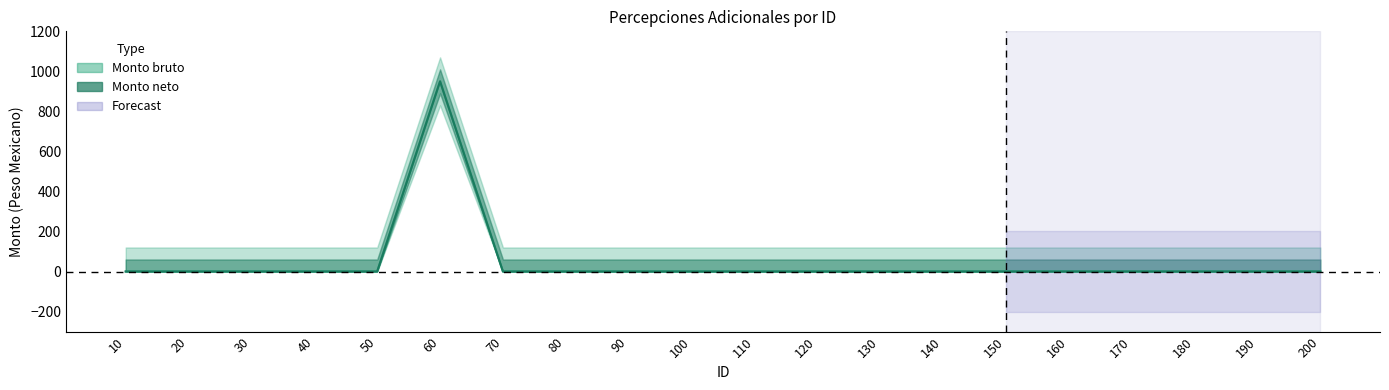

In Monto bruto, how many points are higher than both neighbors (excluding endpoints)?

1